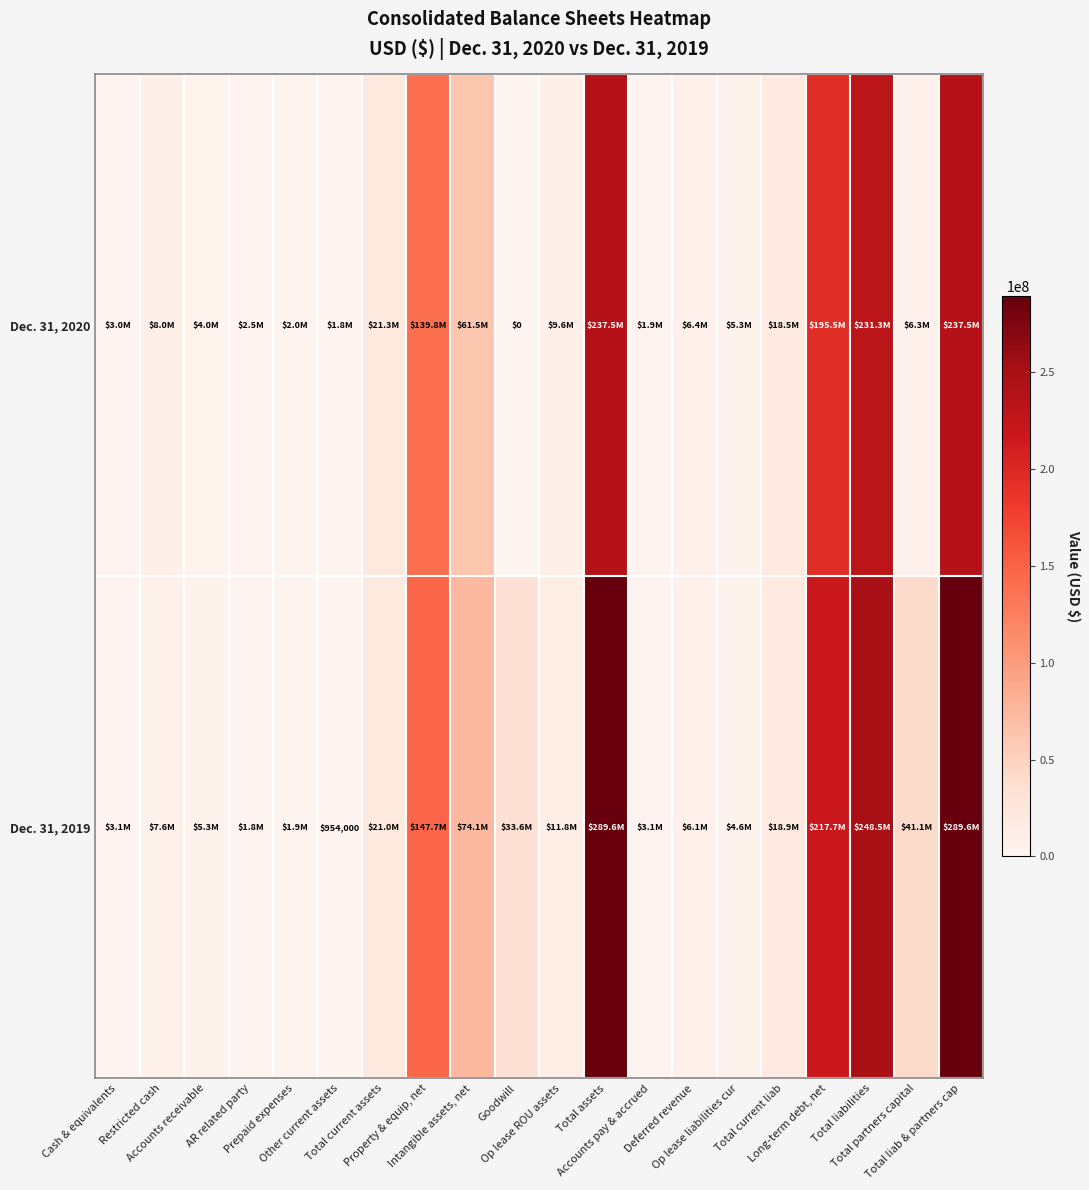

What is the sum of all Dec. 31, 2020 values?

1193641000